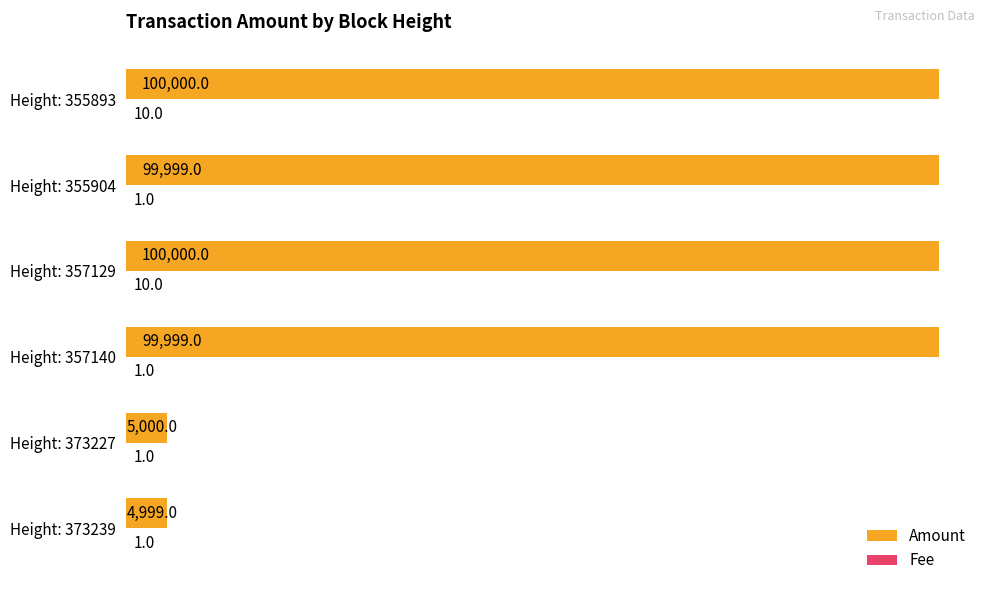

What is the maximum value shown in the chart?

100000